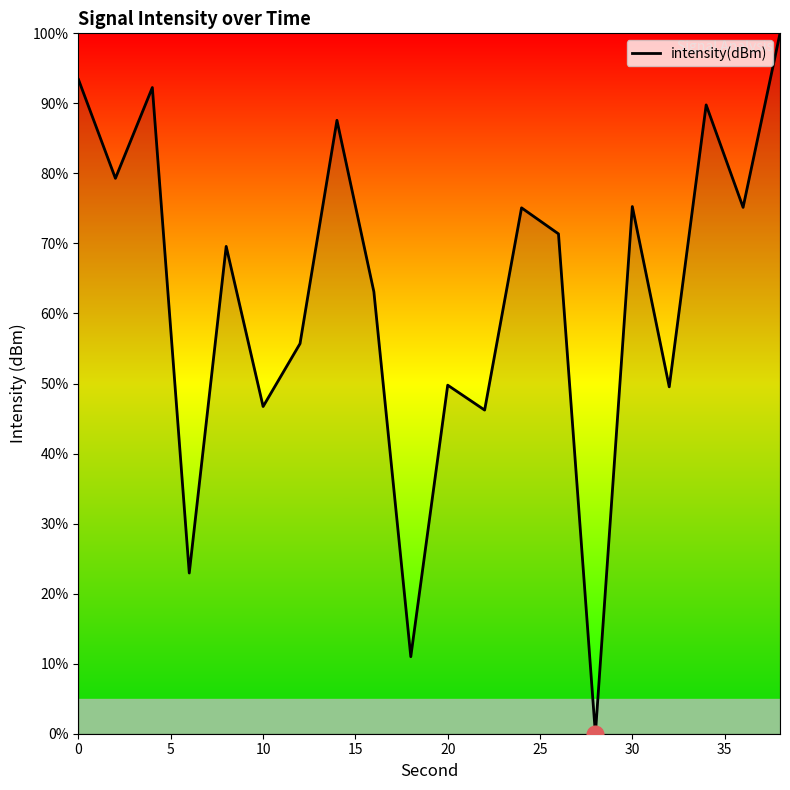

What is the difference between the maximum and minimum values?

100.0